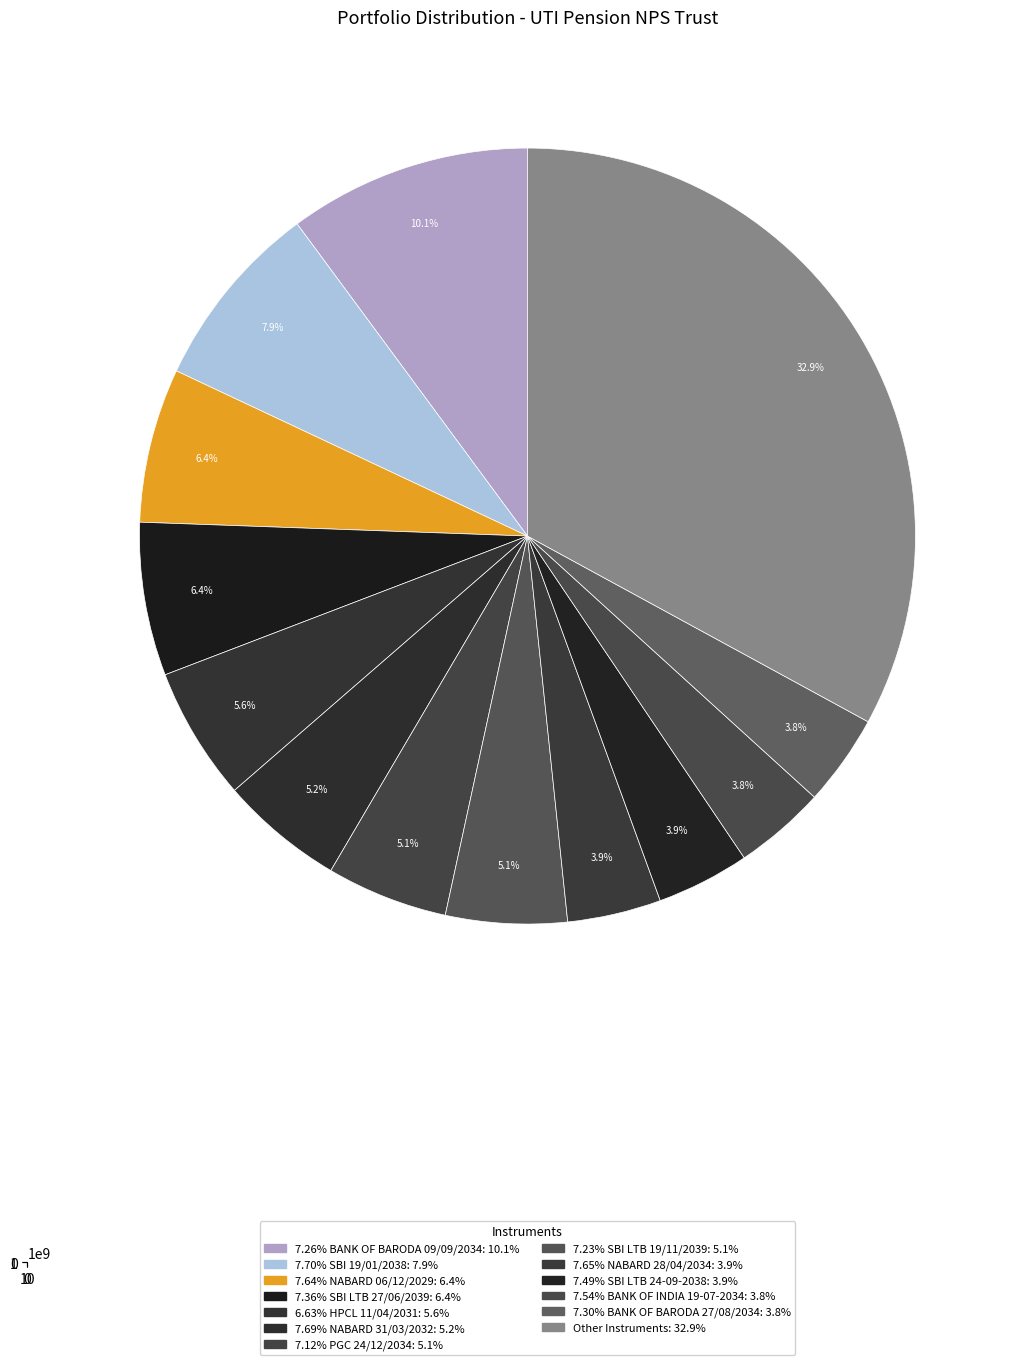

Which has a higher value, 7.23% SBI LTB 19/11/2039 or 8.40% PGC 27/05/2025?

7.23% SBI LTB 19/11/2039